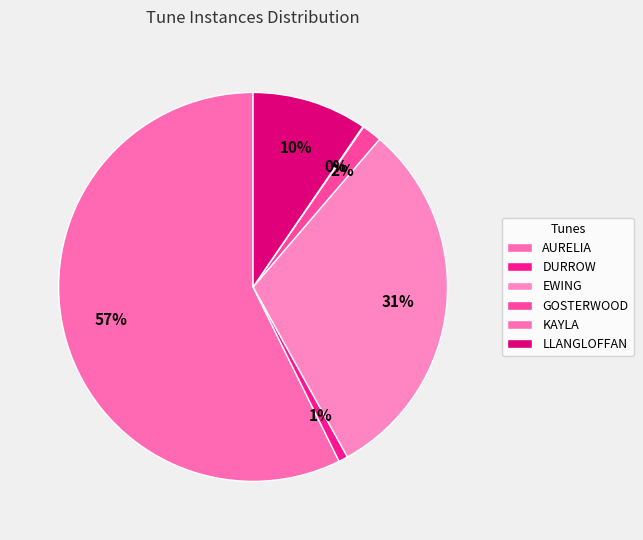

Count the number of slices in the pie.

6